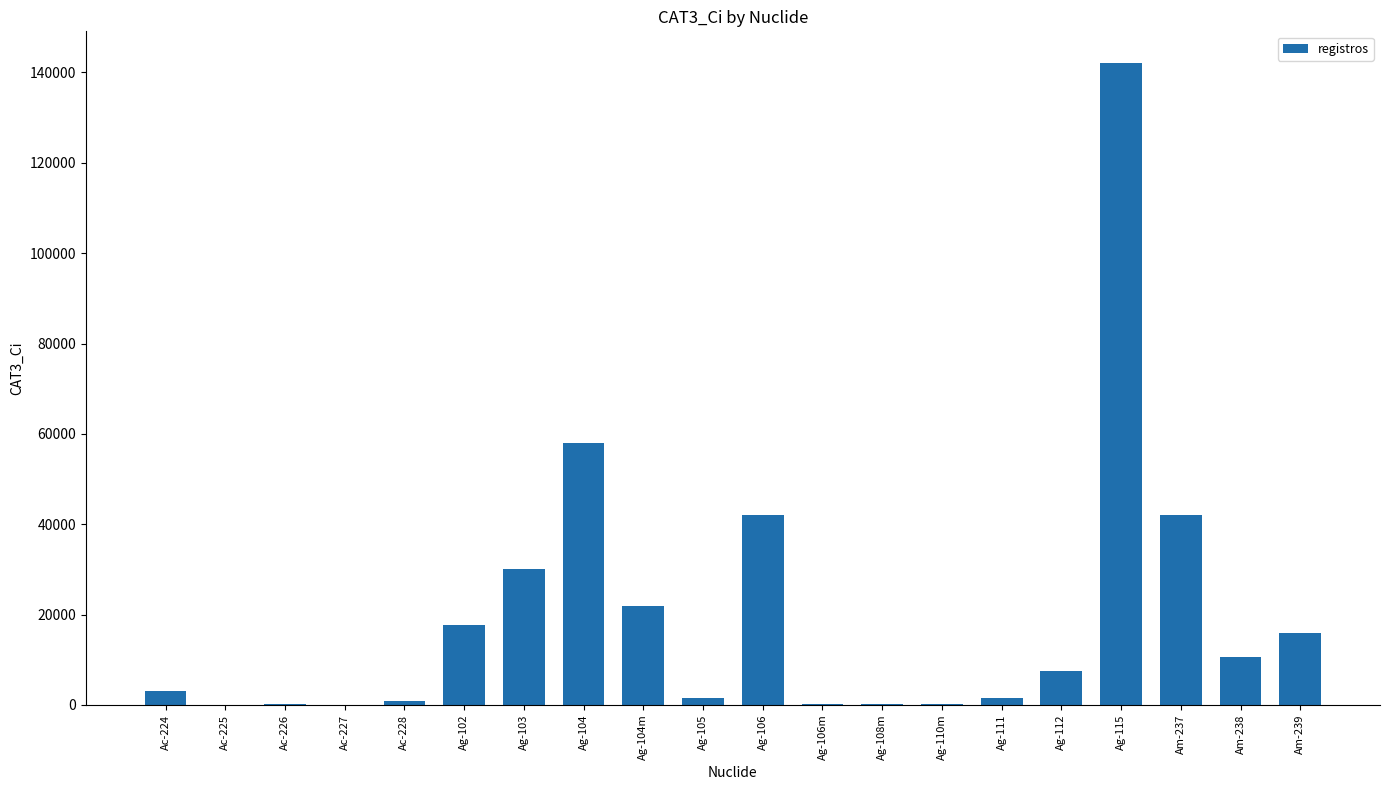

Where is the data nearest to the value 71000?

Ag-104